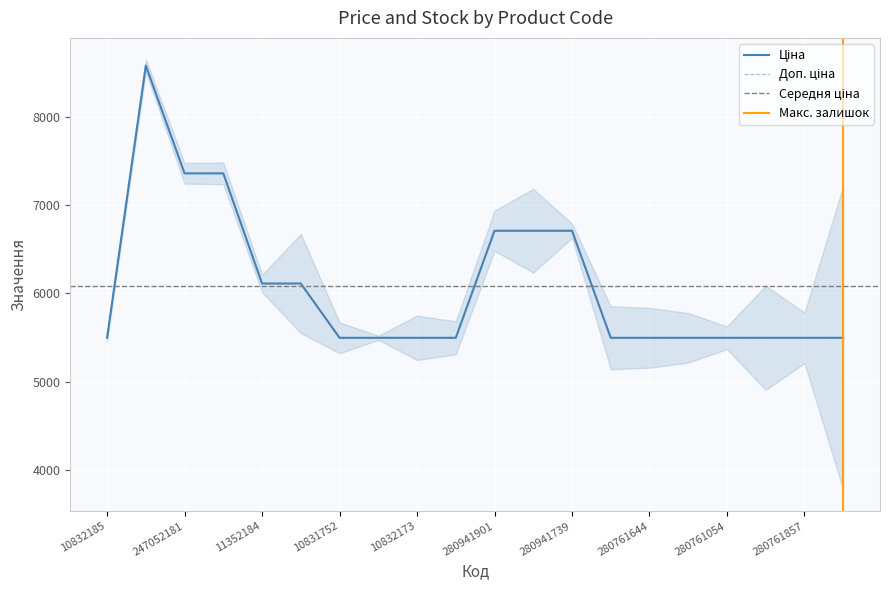

Which category has the highest value in the Доп. ціна series?

248922198